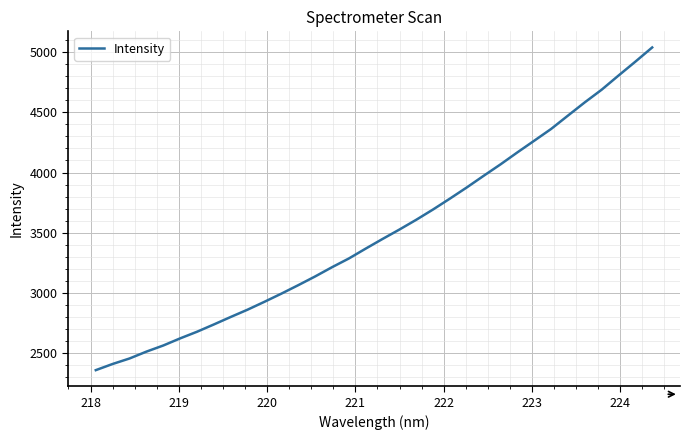

What is the maximum value shown in the chart?

5038.6